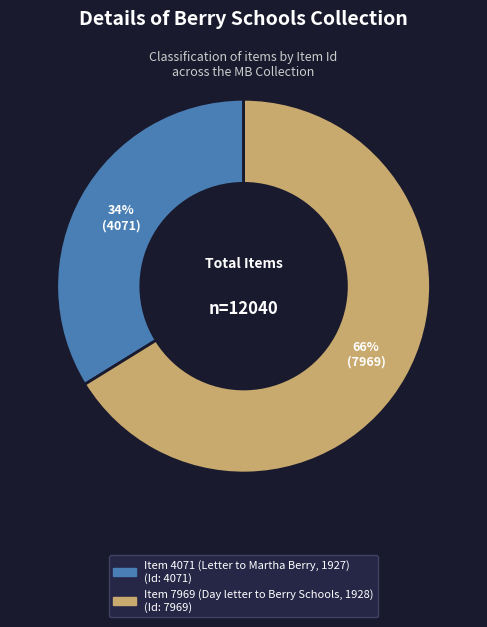

How many segments does this pie chart have?

2